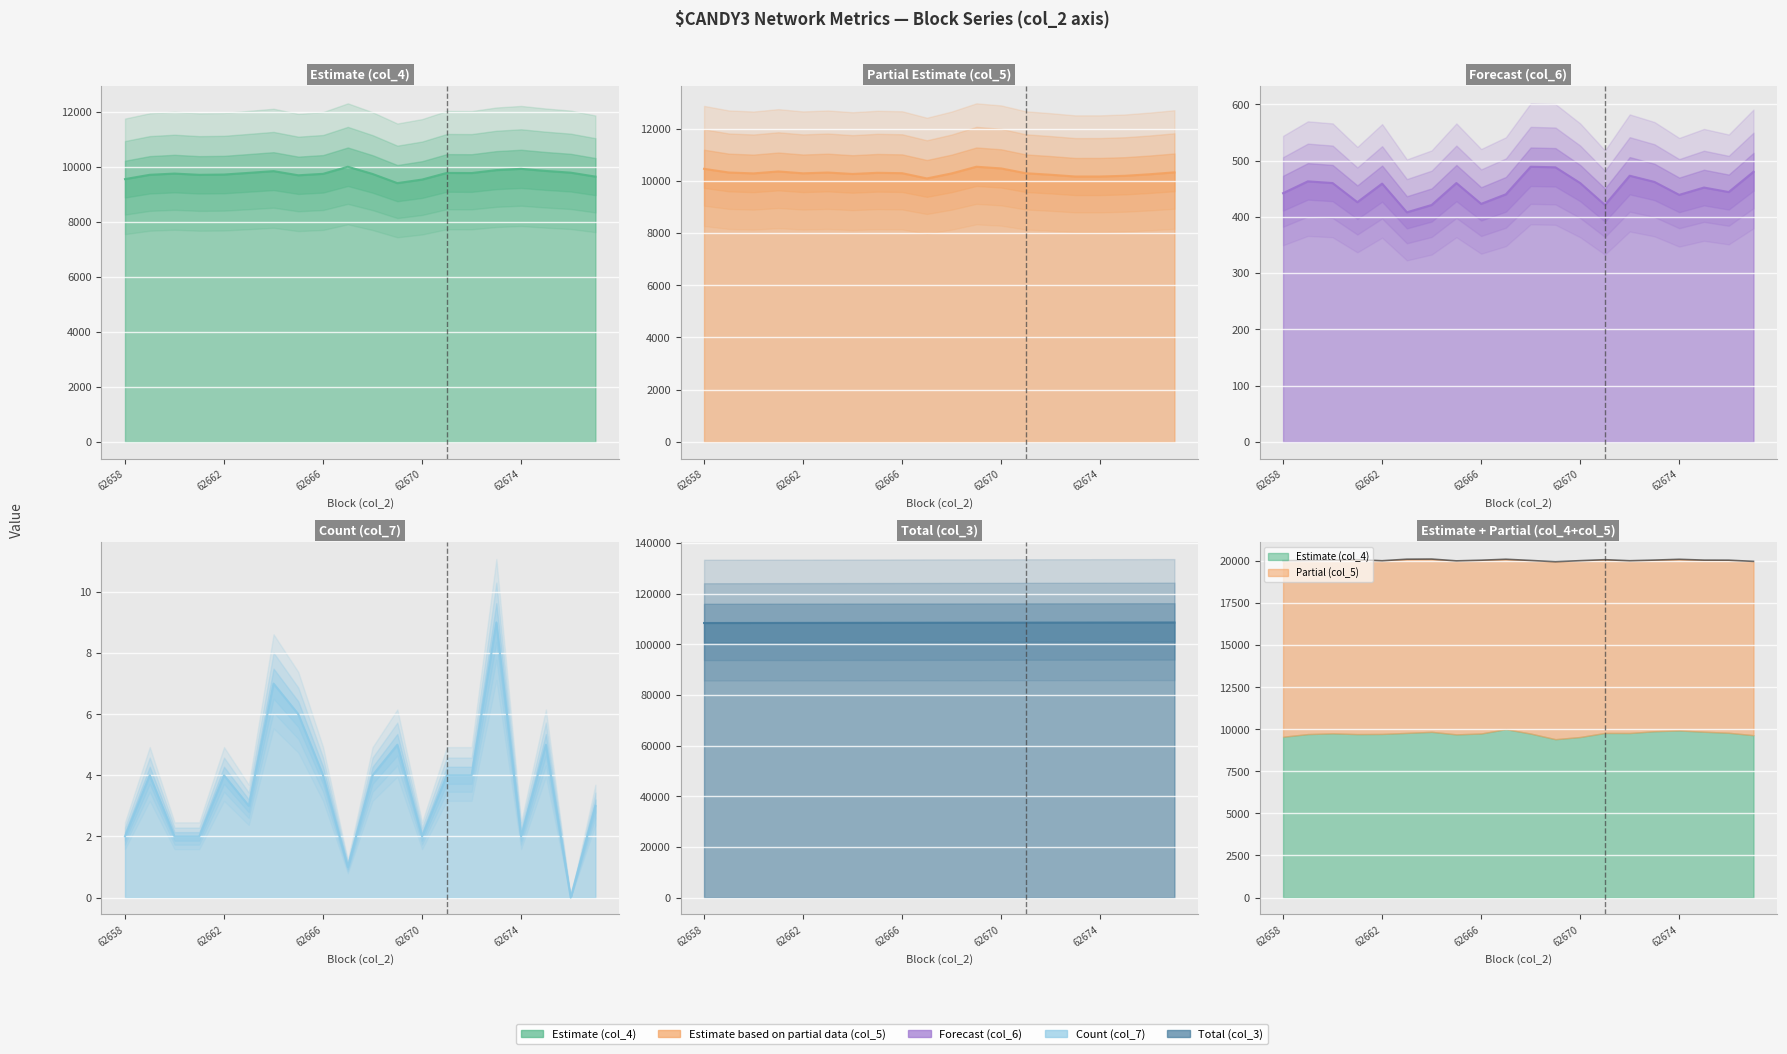

What is the value of the col_6 point at the 11th from the left?

489